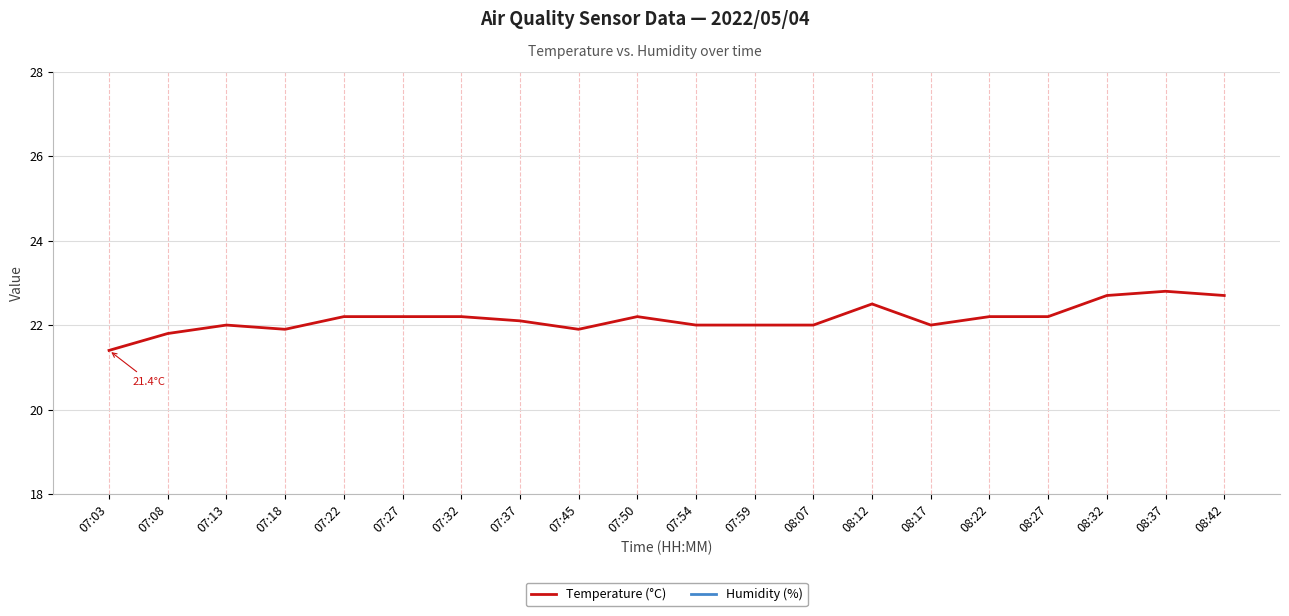

Reading right to left, what are all the values shown in this chart?

Temperature (°C): 08:42=22.7	08:37=22.8	08:32=22.7	08:27=22.2	08:22=22.2	08:17=22.0	08:12=22.5	08:07=22.0	07:59=22.0	07:54=22.0	07:50=22.2	07:45=21.9	07:37=22.1	07:32=22.2	07:27=22.2	07:22=22.2	07:18=21.9	07:13=22.0	07:08=21.8	07:03=21.4
Humidity (%): 08:42=44.9	08:37=44.4	08:32=44.9	08:27=44.5	08:22=44.1	08:17=43.1	08:12=42.7	08:07=43.2	07:59=41.8	07:54=41.9	07:50=38.2	07:45=40.1	07:37=37.8	07:32=36.9	07:27=36.7	07:22=37.4	07:18=37.8	07:13=39.6	07:08=40.8	07:03=41.6